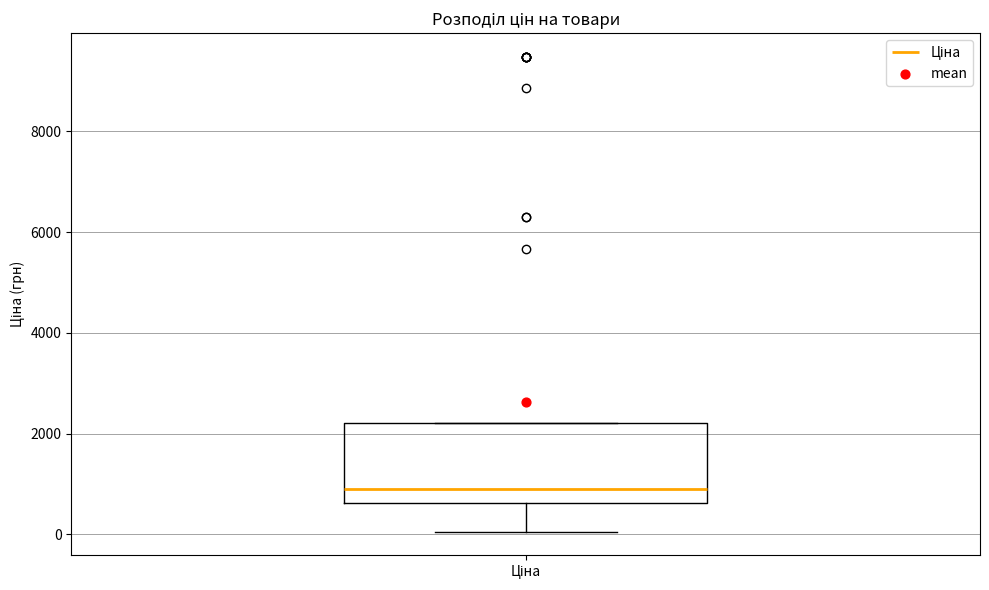

Read this box plot against the y-axis: the position of the median line, the range covered by the box, and the ends of both whiskers. The values are not printed on the chart, so give them approximately, as read against the axis.

median 800, box 600 to 2200, whiskers 0 to 2200